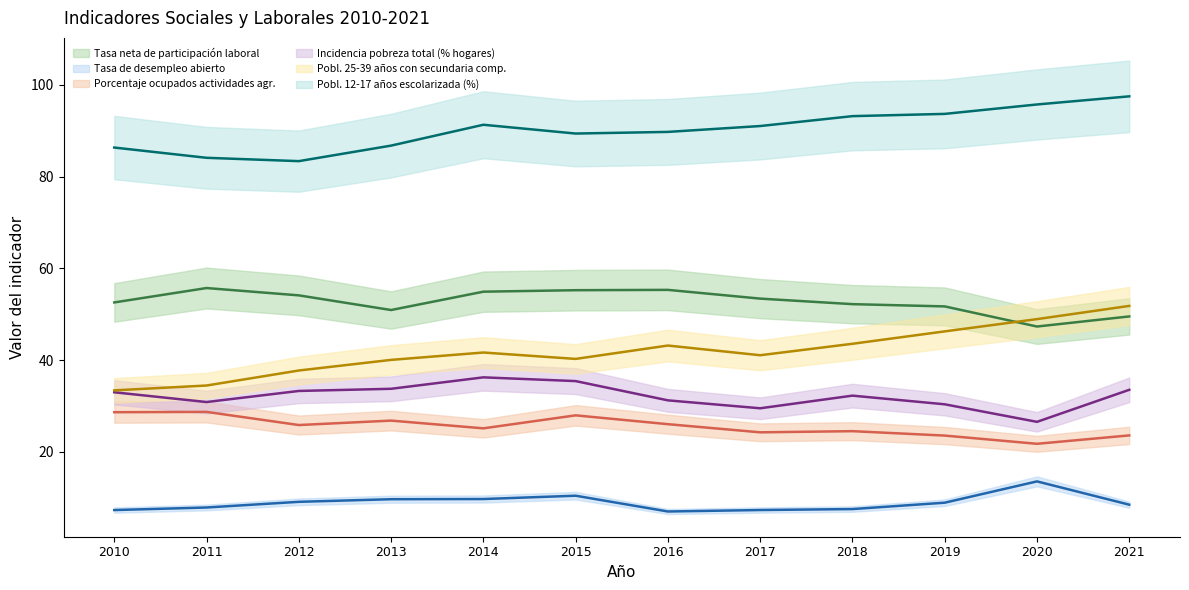

In Pobl. 25-39 años con secundaria comp., how many points are lower than both neighbors (excluding endpoints)?

2